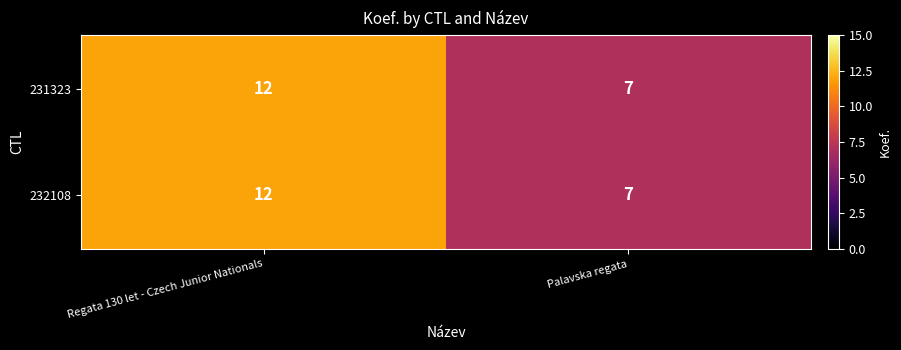

At which label is 232108 closest to 9?

Palavska regata